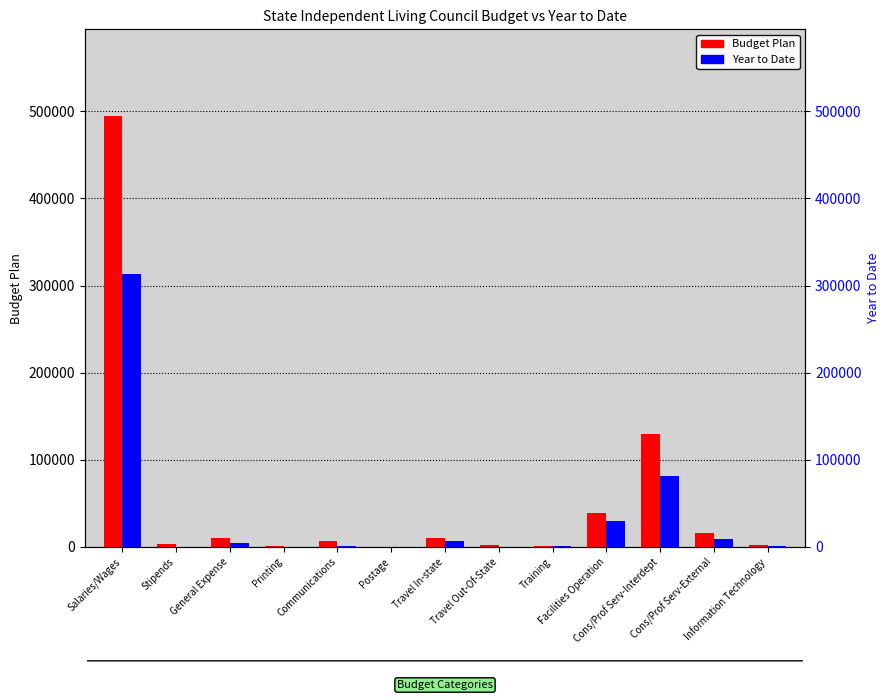

Rank the series at Postage from lowest to highest value.

Year to Date, Budget Plan